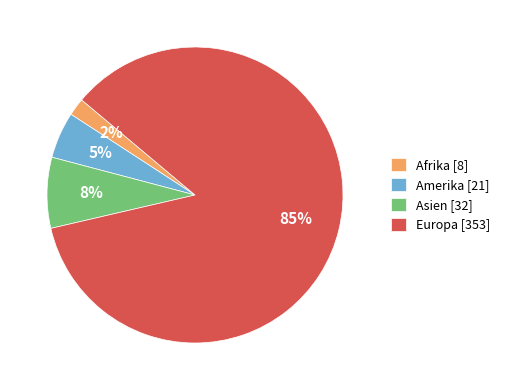

Do Amerika [21] and Afrika [8] together represent more than half of the pie?

No